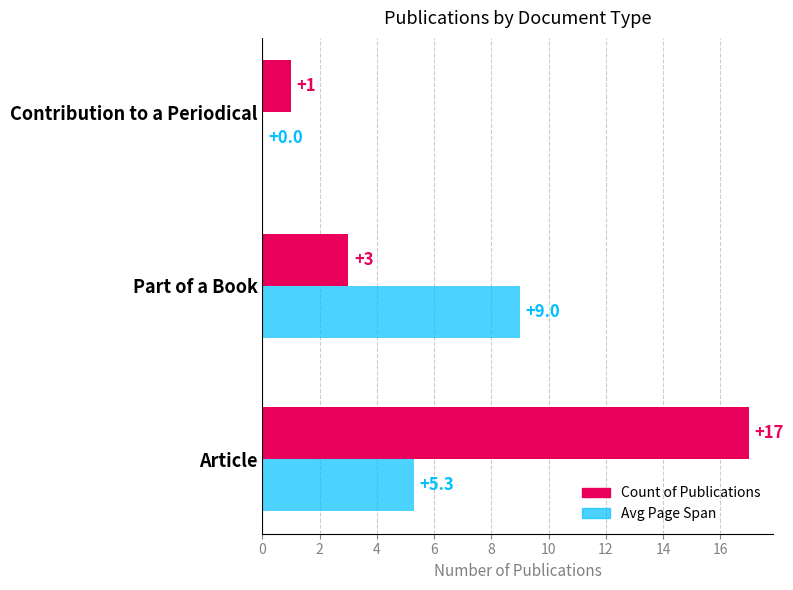

Which series changed the most between Article and Part of a Book?

Count of Publications